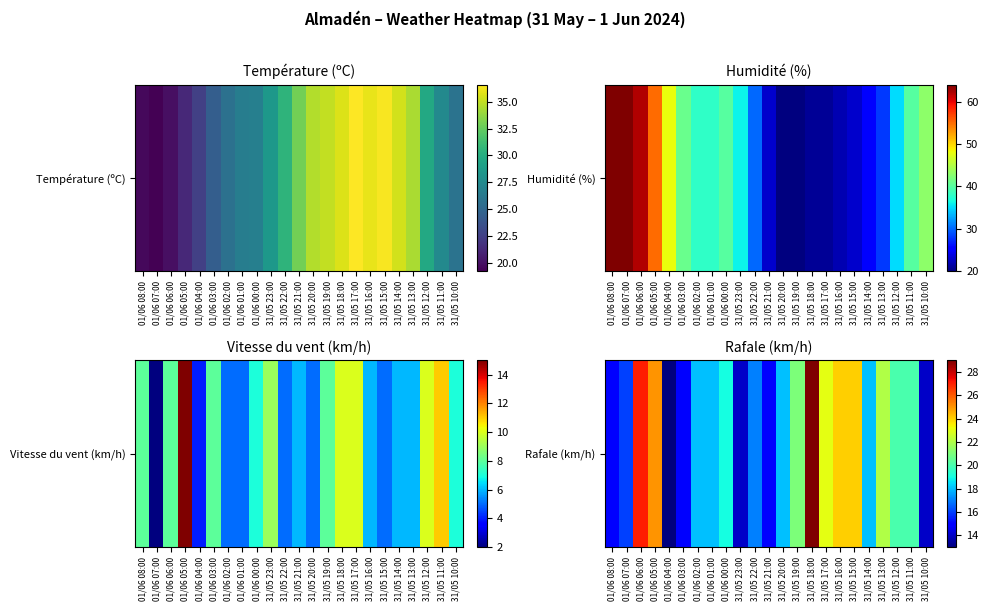

What is the sum of the values at 31/05 10:00 and 31/05 15:00?

38